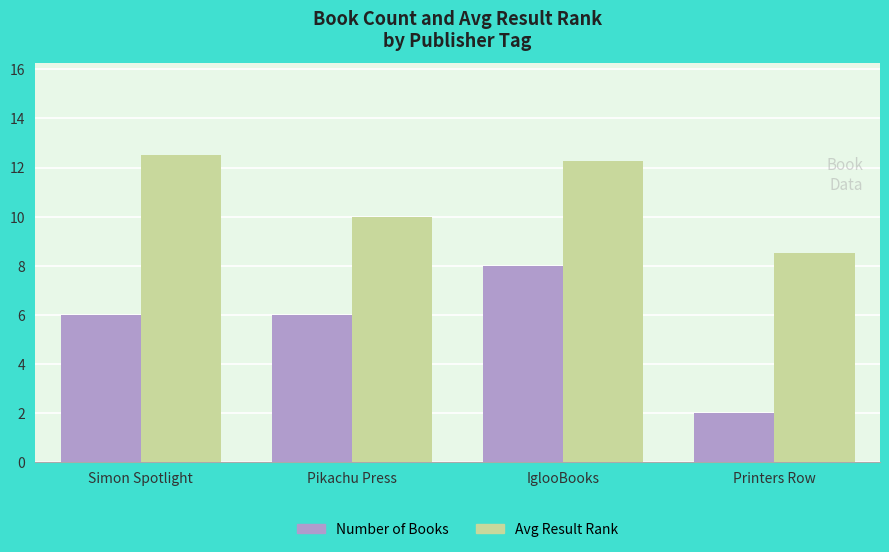

What position from the left is Printers Row?

4